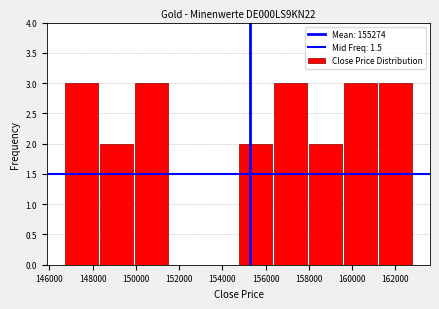

Reading left to right, list every bar in this chart as the range it spans on the x-axis followed by its height. Neither the bar edges nor the heights are printed on the chart, so give them approximately, as read against the axes.

146600 to 148200: 3
148200 to 150000: 2
150000 to 151600: 3
151600 to 153200: 0
153200 to 154800: 0
154800 to 156400: 2
156400 to 158000: 3
158000 to 159600: 2
159600 to 161200: 3
161200 to 162800: 3